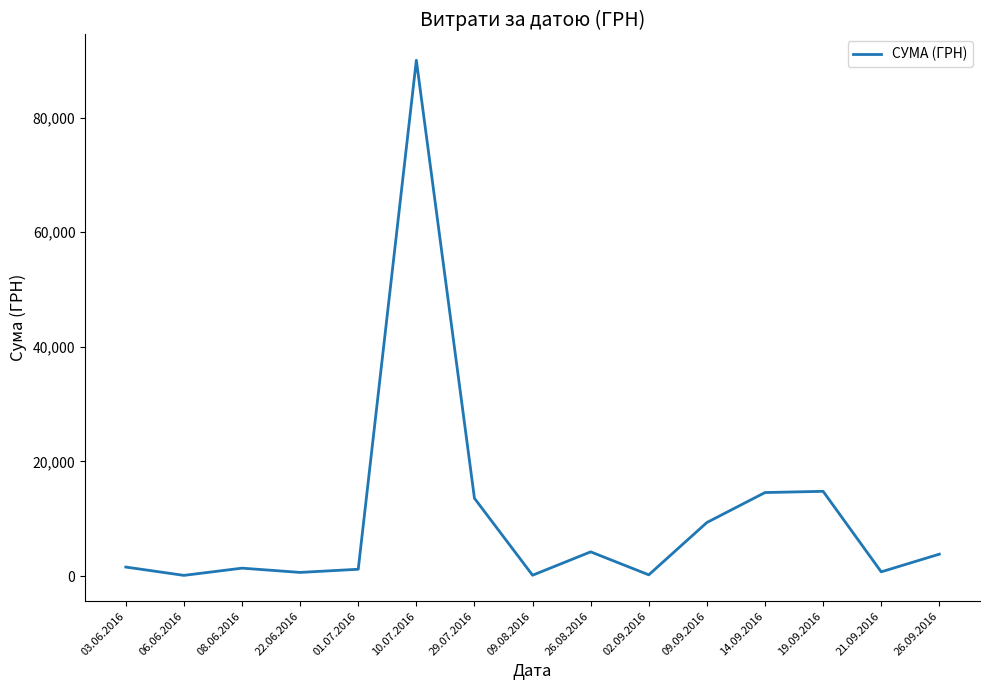

The chart shows a value of 20275.4 at 19.09.2016. True or false?

False